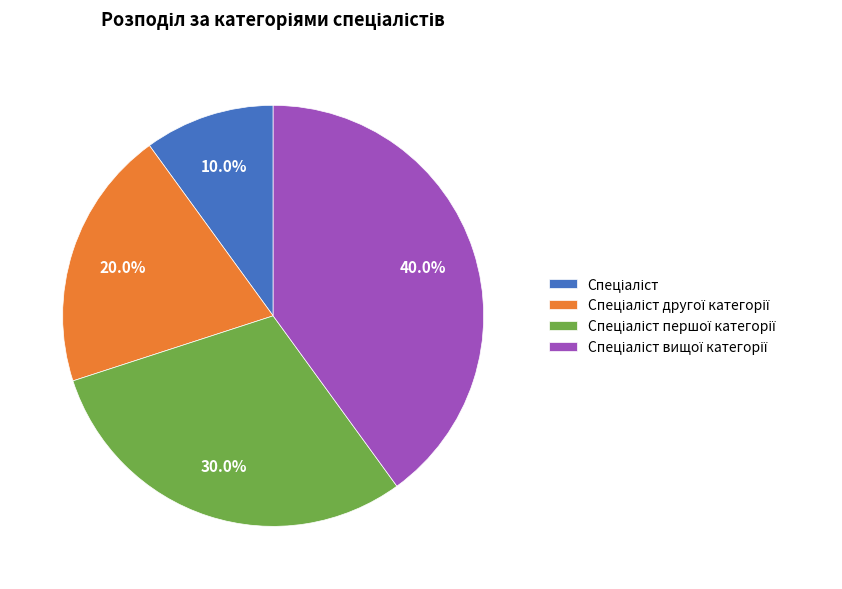

Is there a majority slice in this chart?

No